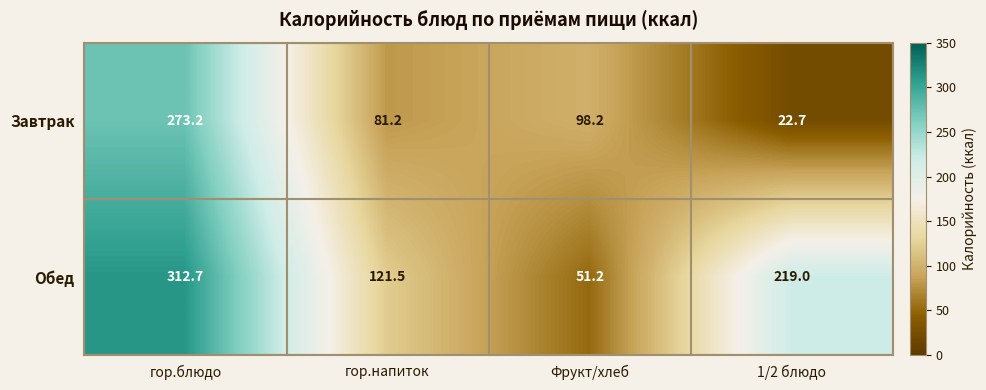

What is the average value of the Обед series?

176.1